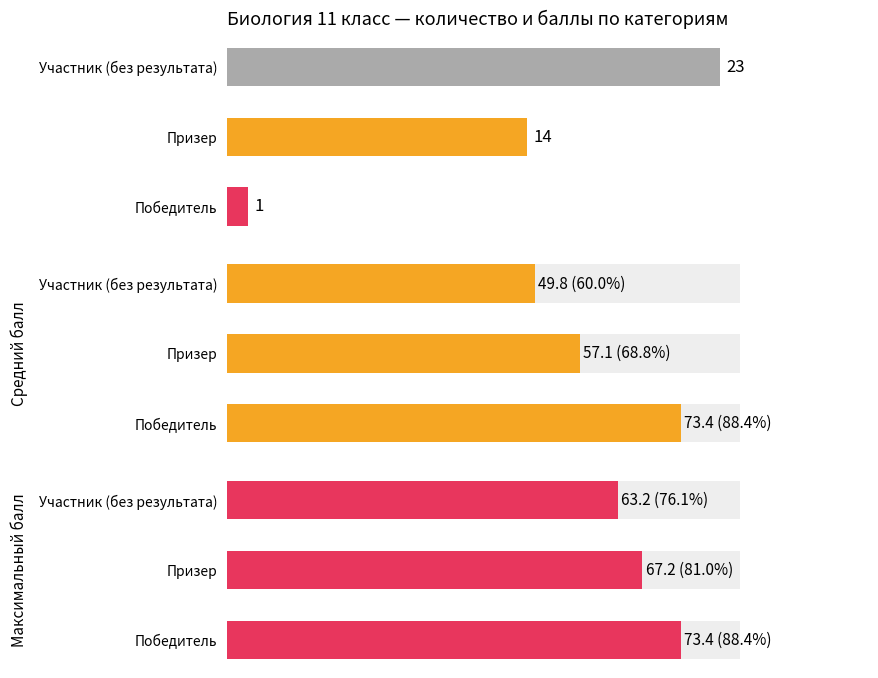

What is the minimum value for Средний балл?

49.8